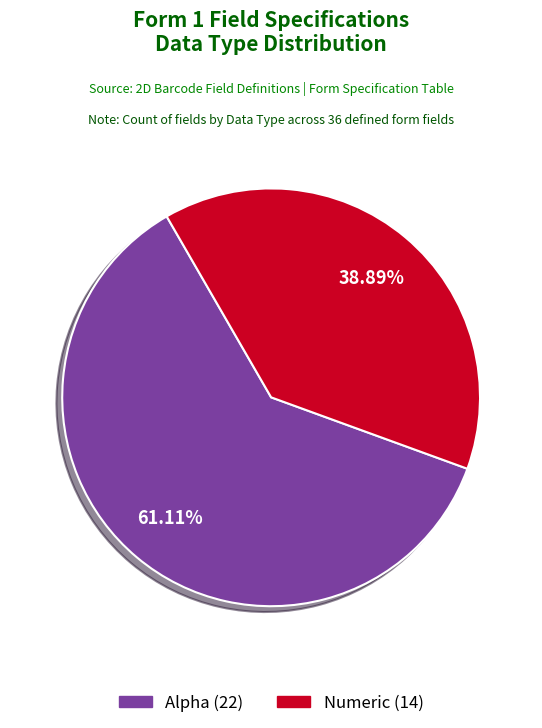

What is the largest slice in the pie chart?

Alpha